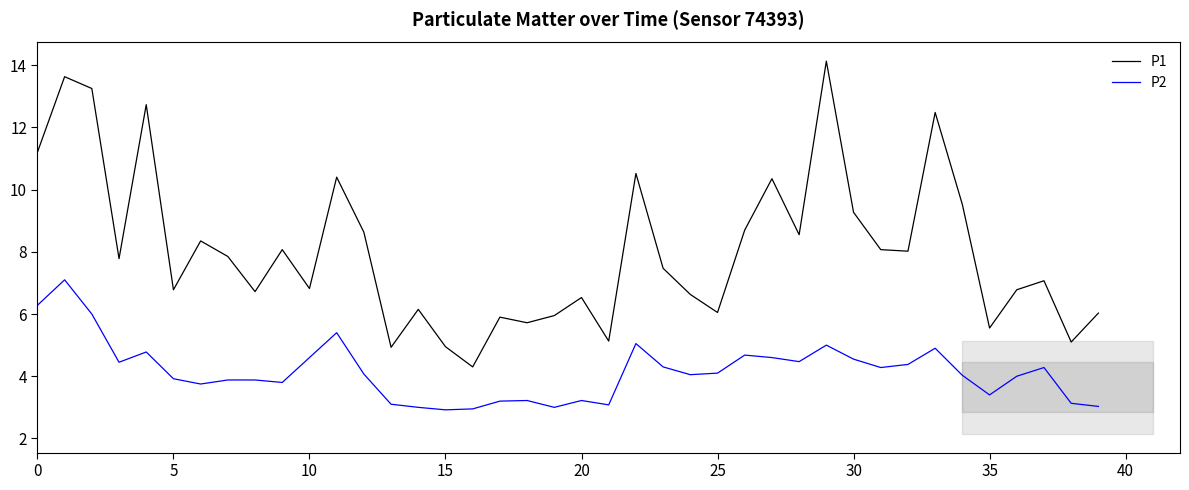

True or false: P2 and P1 intersect in this chart.

False